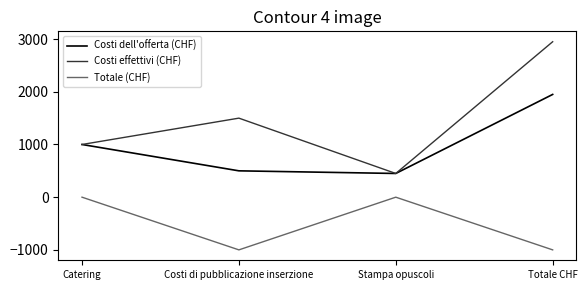

Rank the categories by Costi effettivi (CHF) value from highest to lowest.

Totale CHF, Costi di pubblicazione inserzione, Catering, Stampa opuscoli